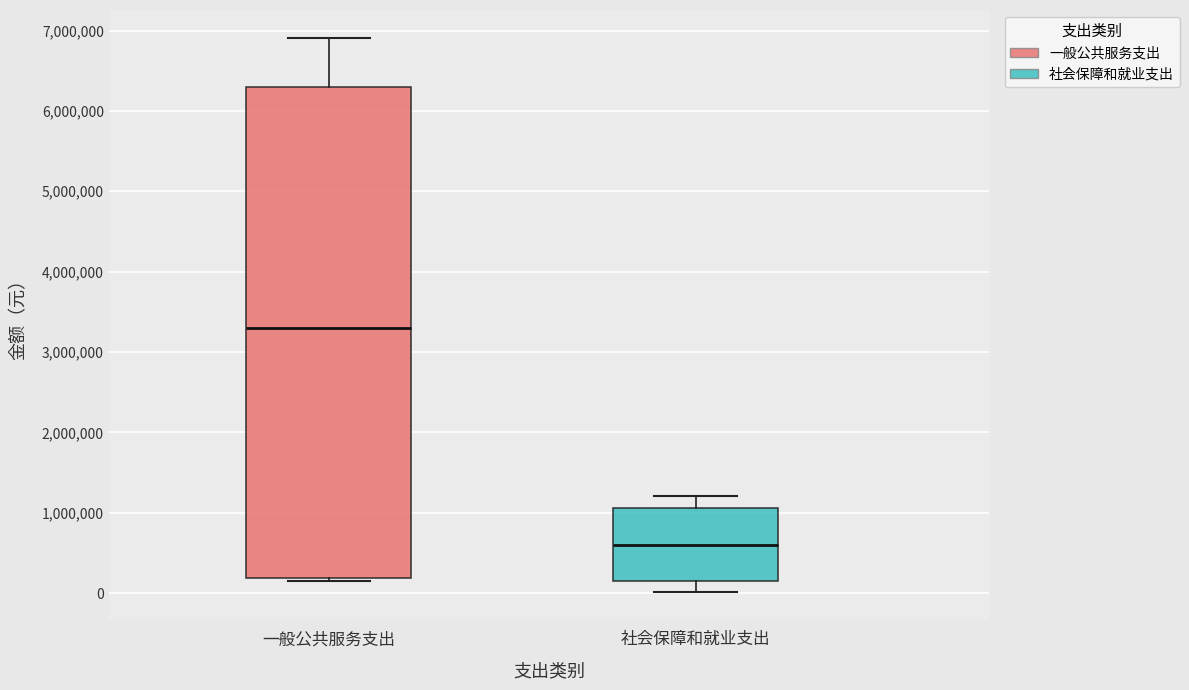

Reading left to right, transcribe this box plot: for each box, give where its median line is, the range the box spans, and where its two whiskers end, as read against the y-axis. The values are not printed on the chart, so give them approximately, as read against the axis.

一般公共服务支出: median 3300000, box 200000 to 6300000, whiskers 200000 (just below the box's lower edge) to 6900000
社会保障和就业支出: median 600000, box 200000 to 1100000, whiskers 0 to 1200000